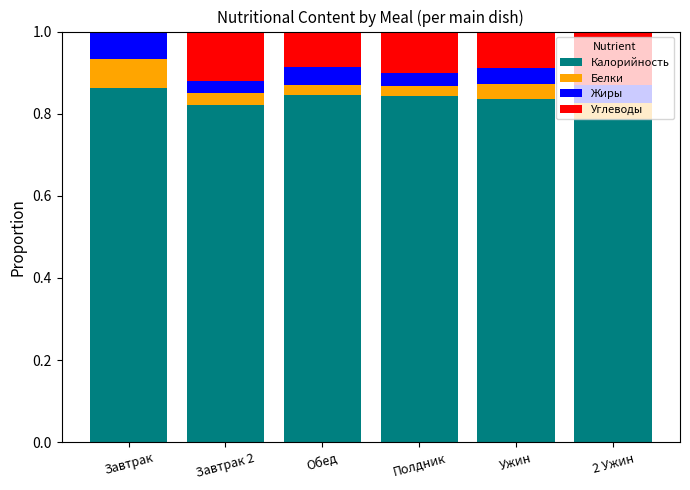

What is the total value across all series at Полдник?

1.0